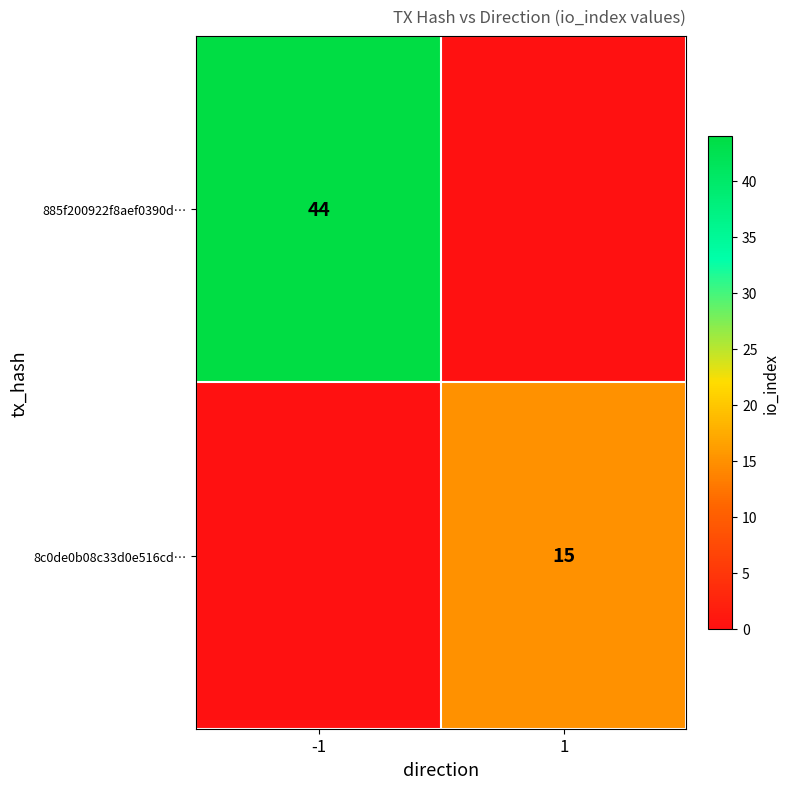

Is the value of 885f200922f8aef0390d… at -1 greater than the value of 8c0de0b08c33d0e516cd… at 1?

Yes